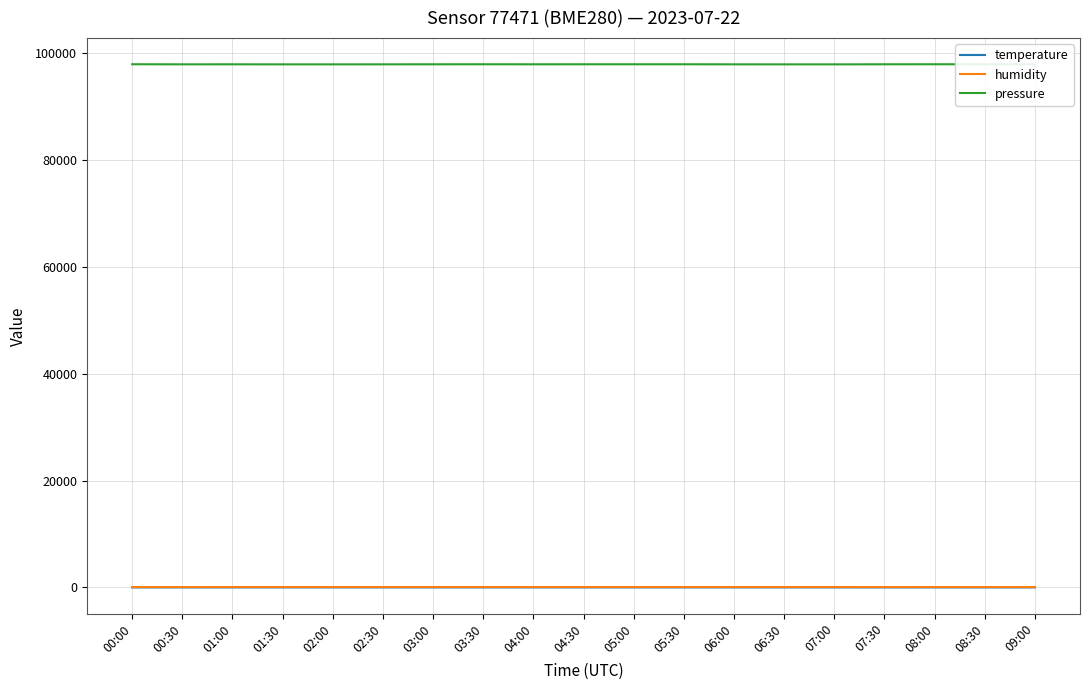

What position from the left is 01:30?

4